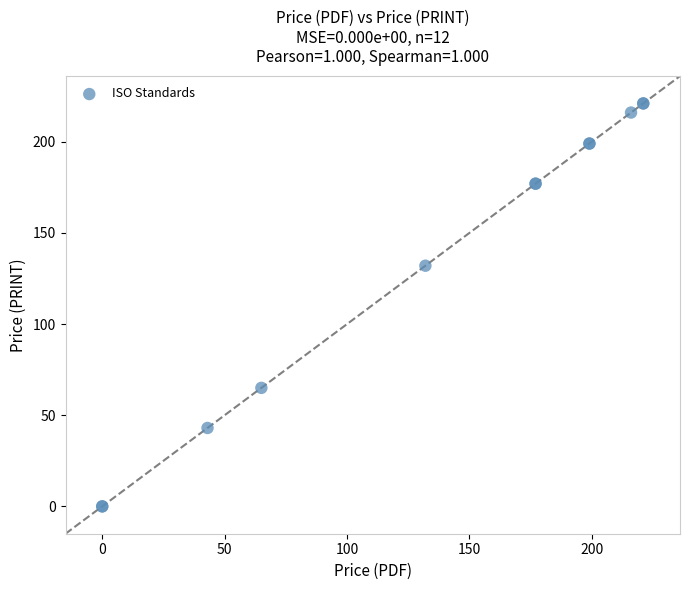

What Y value in the scatter plot is closest to 110?

132